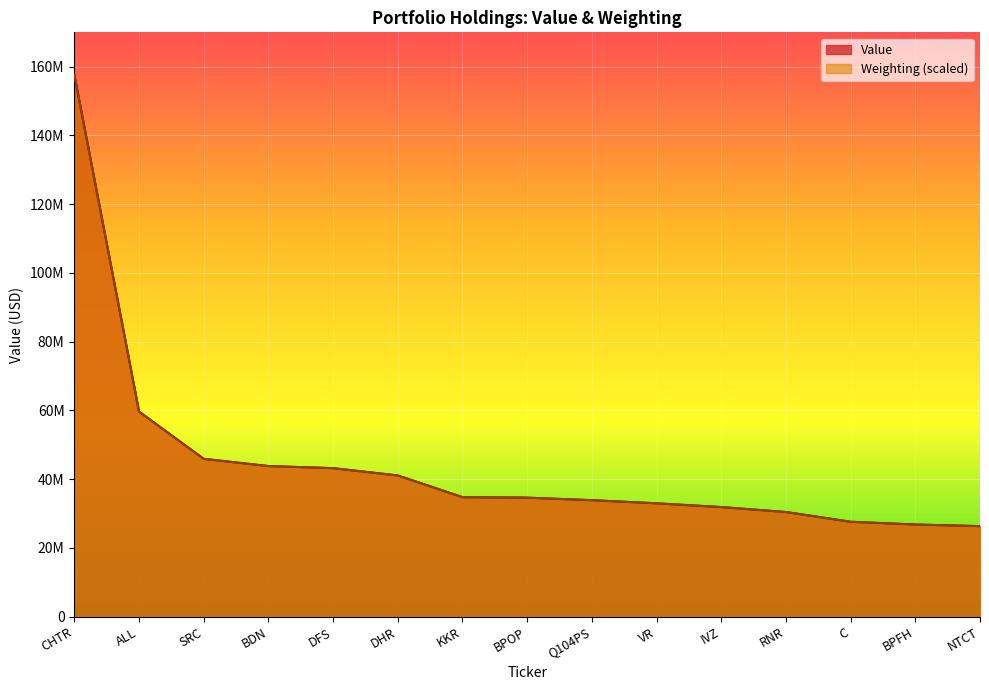

How many lines are shown in the chart?

2